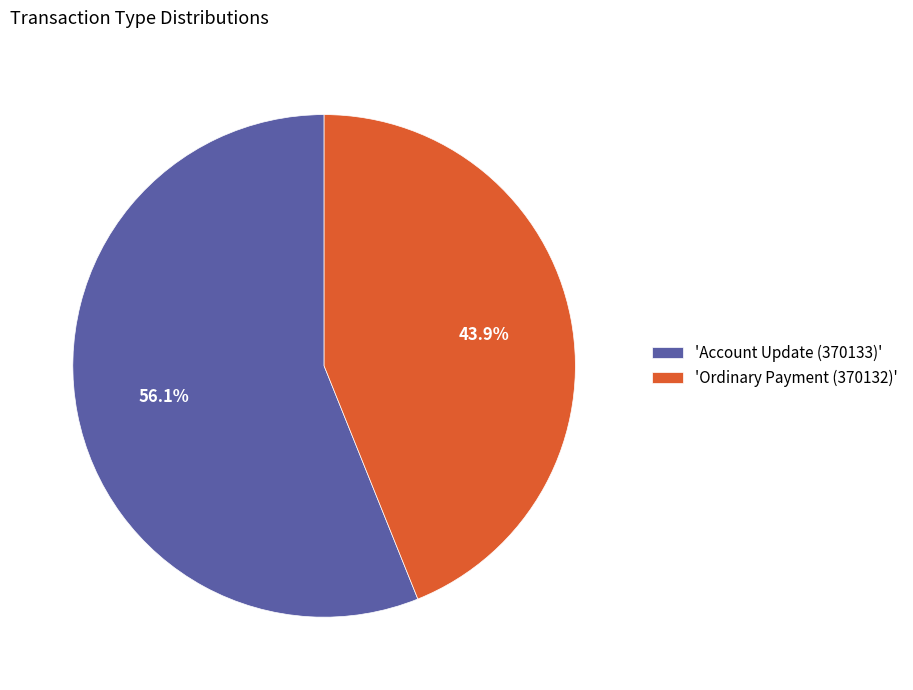

Combined, do 'Ordinary Payment (370132)' and 'Account Update (370133)' account for over 50%?

Yes